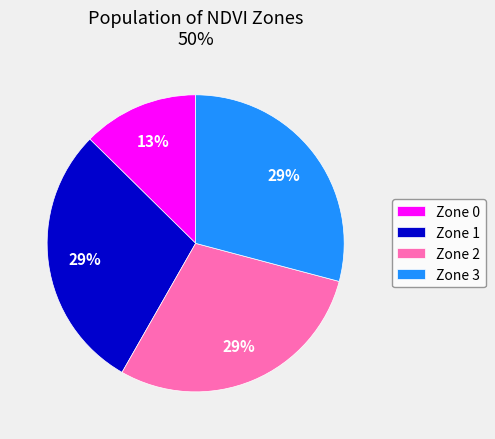

What is the smallest slice in the pie chart?

Zone 0